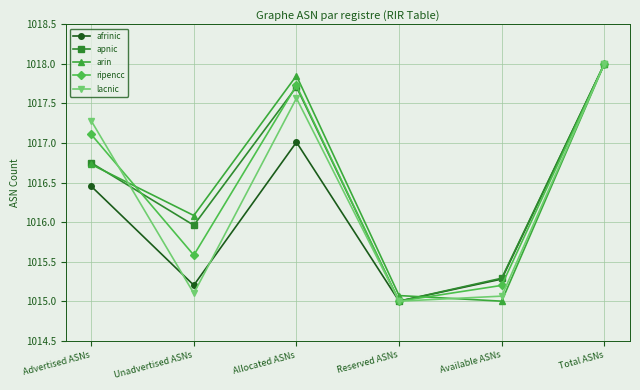

Which series changed the most between Unadvertised ASNs and Total ASNs?

lacnic